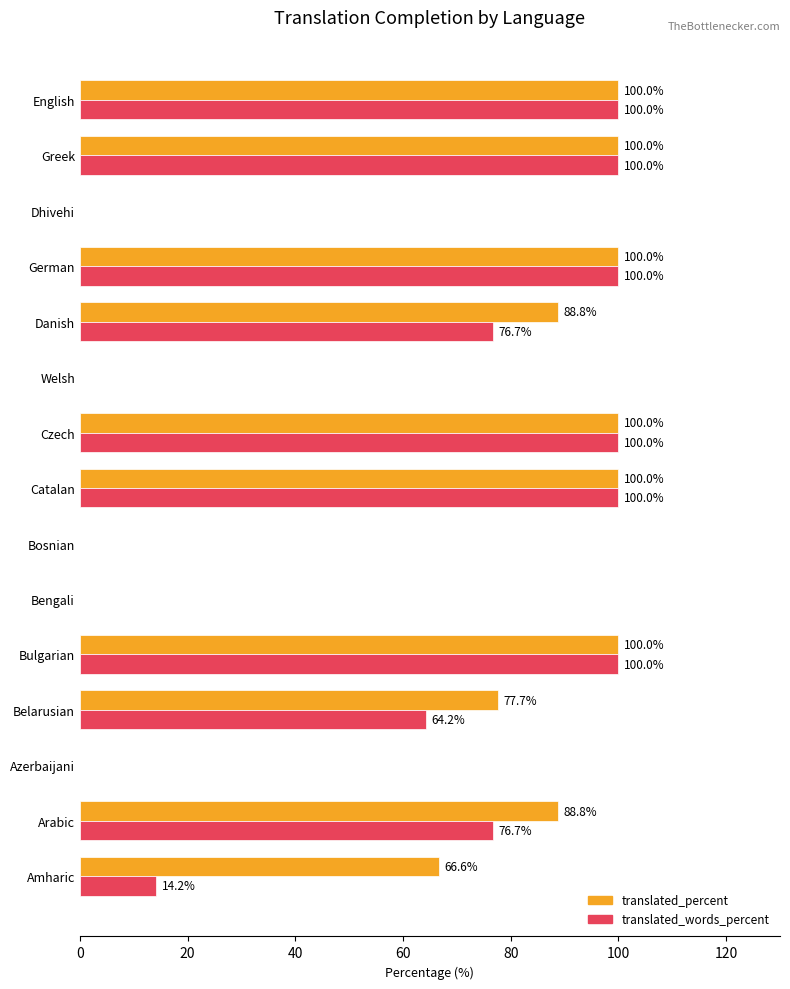

True or false: translated_percent has a value of 100.0 at German.

True